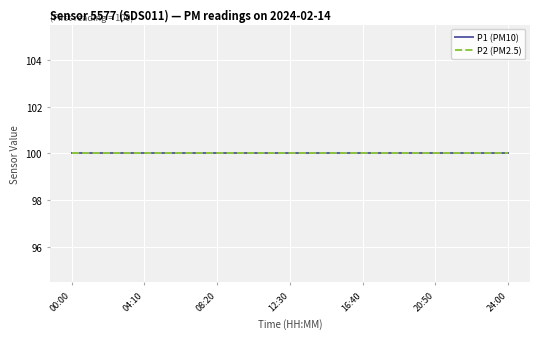

At which category does the chart reach its minimum across all series?

00:00